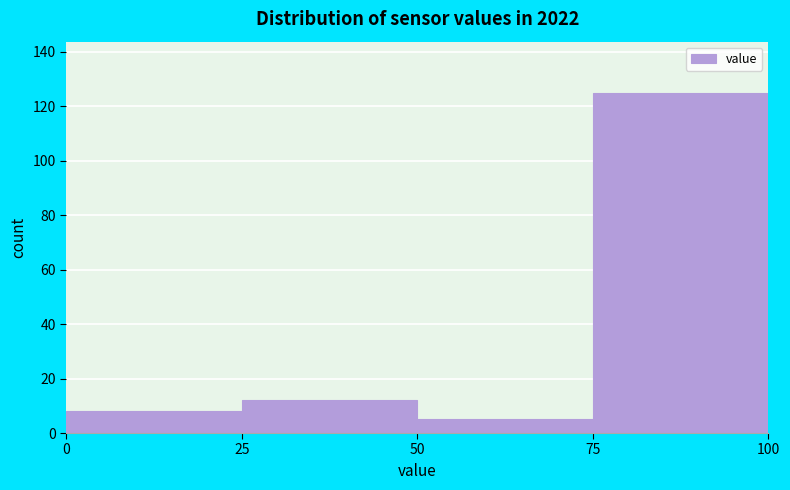

What is the height of the bar covering 50 to 75 on the x-axis? The values are not printed on the chart, so give them approximately, as read against the axis.

6